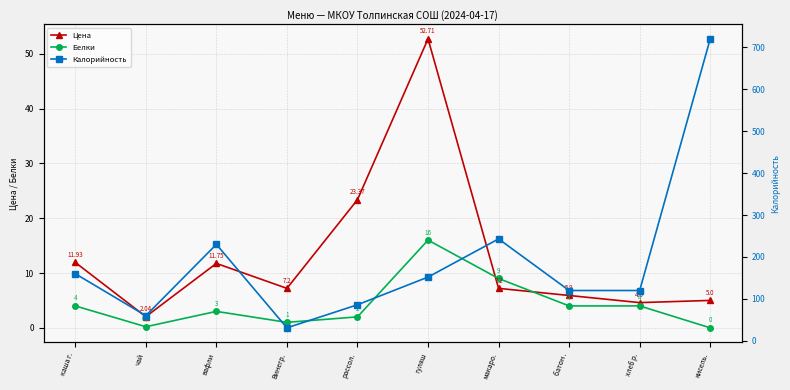

Reading left to right, extract all data points from this chart.

Цена: каша г.=11.9	чай=2.0	вафли=11.8	Винегр.=7.2	рассол.=23.4	гуляш=52.7	макаро.=7.2	батон .=5.9	хлеб р.=4.6	кисель.=5.0
Белки: каша г.=4.0	чай=0.2	вафли=3.0	Винегр.=1.0	рассол.=2.0	гуляш=16.0	макаро.=9.0	батон .=4.0	хлеб р.=4.0	кисель.=0.0
Калорийность: каша г.=160.0	чай=60.0	вафли=230.0	Винегр.=31.0	рассол.=86.0	гуляш=152.0	макаро.=243.0	батон .=120.0	хлеб р.=120.0	кисель.=720.0